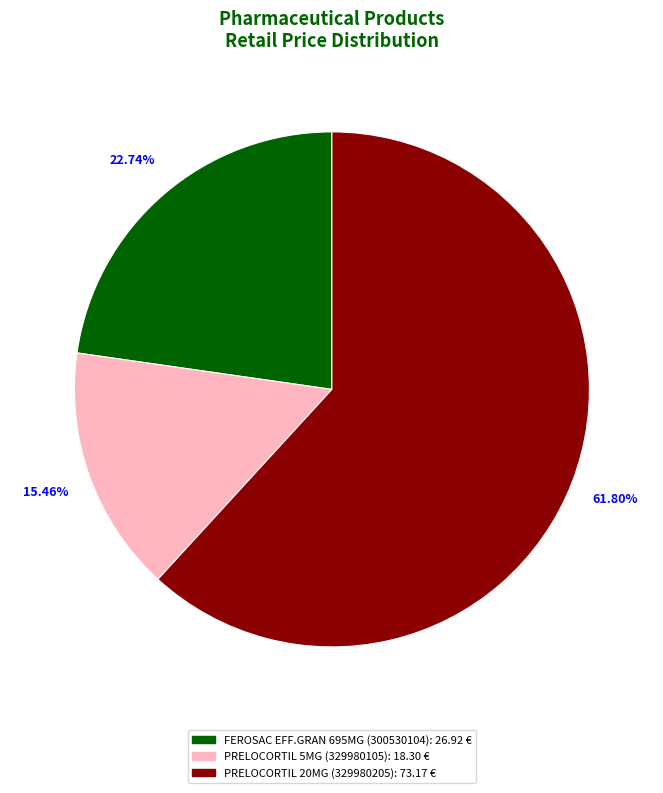

To the nearest percent, what portion does FEROSAC EFF.GRAN 695MG (300530104) represent?

23%